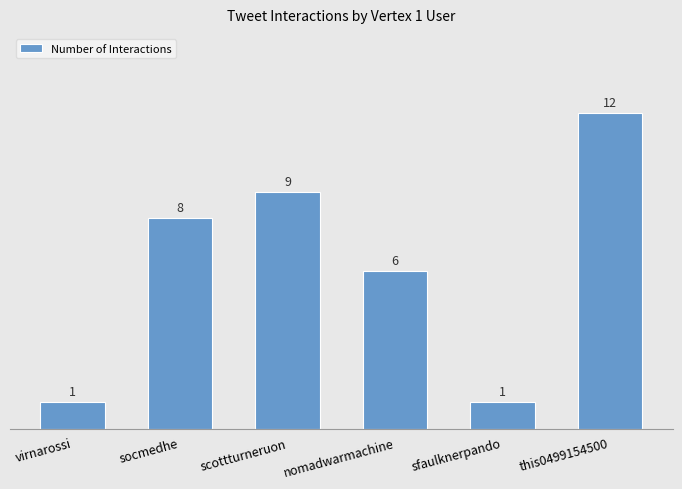

What is the label of the 4th bar from the left?

nomadwarmachine